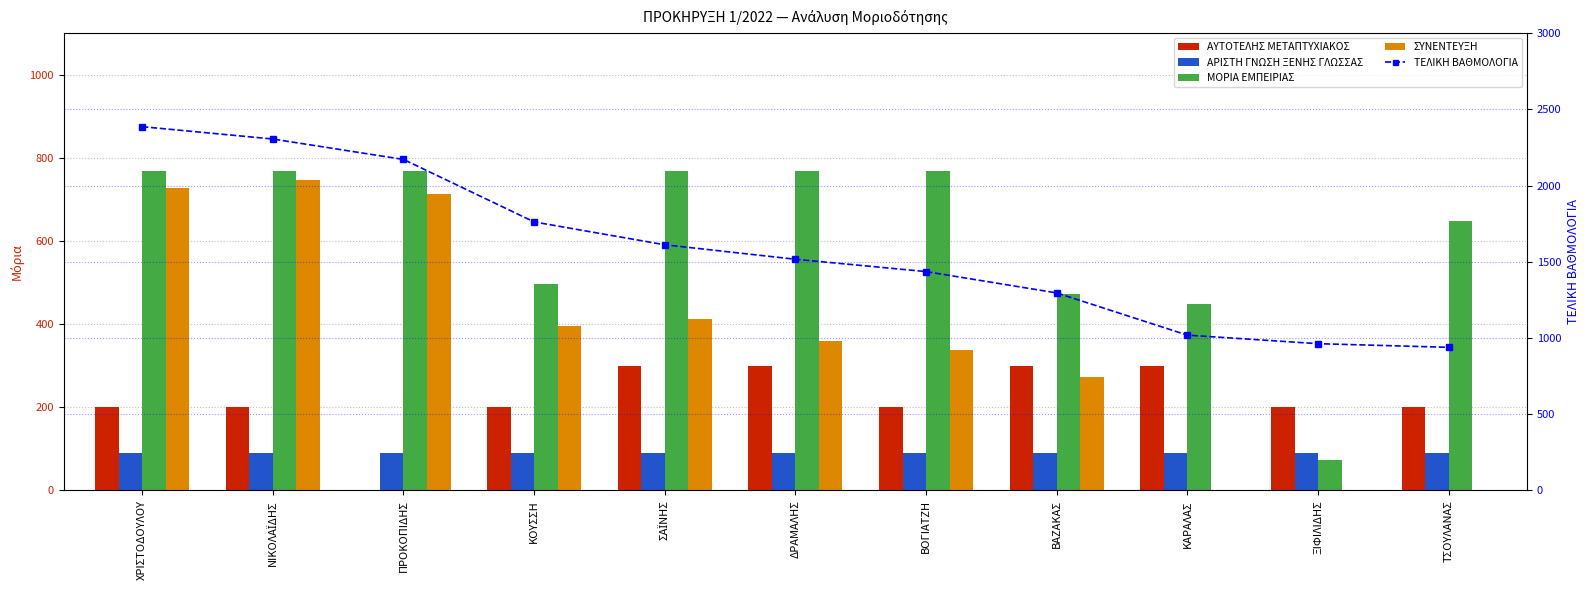

What is the difference between the second highest and second lowest values in the ΑΥΤΟΤΕΛΗΣ ΜΕΤΑΠΤΥΧΙΑΚΟΣ series?

100